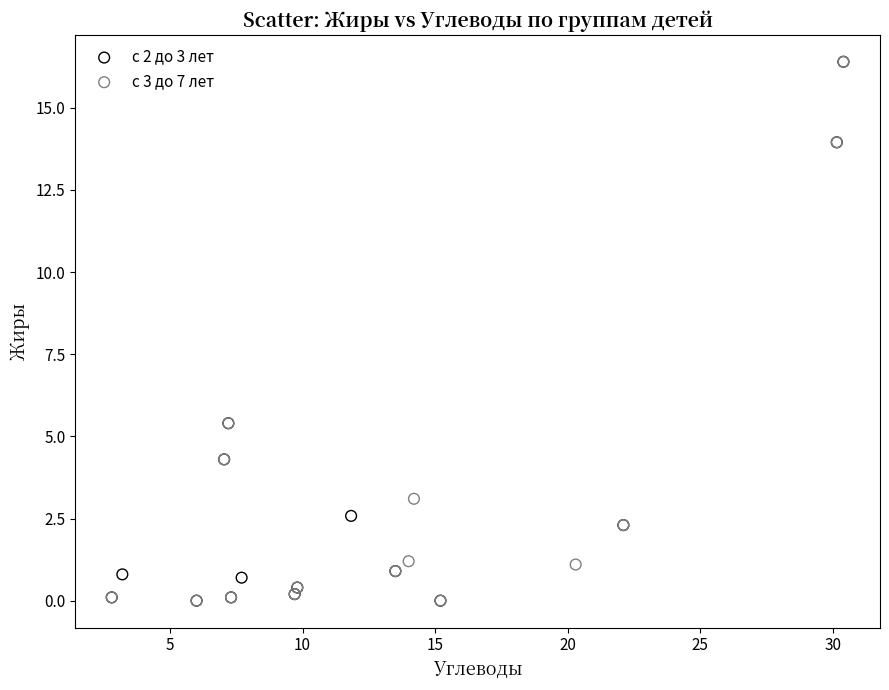

What are all the series names shown in the legend?

с 2 до 3 лет, с 3 до 7 лет